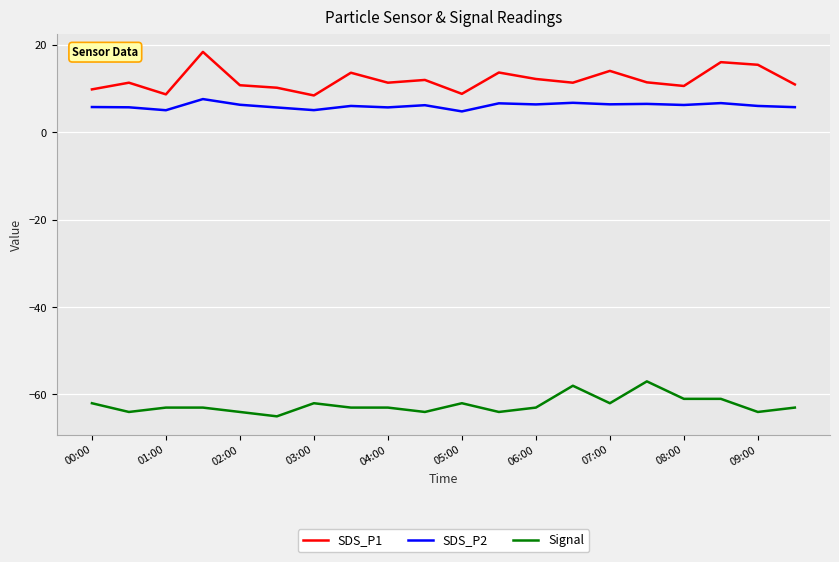

What is the difference between the second highest and minimum values in the SDS_P1 series?

7.6